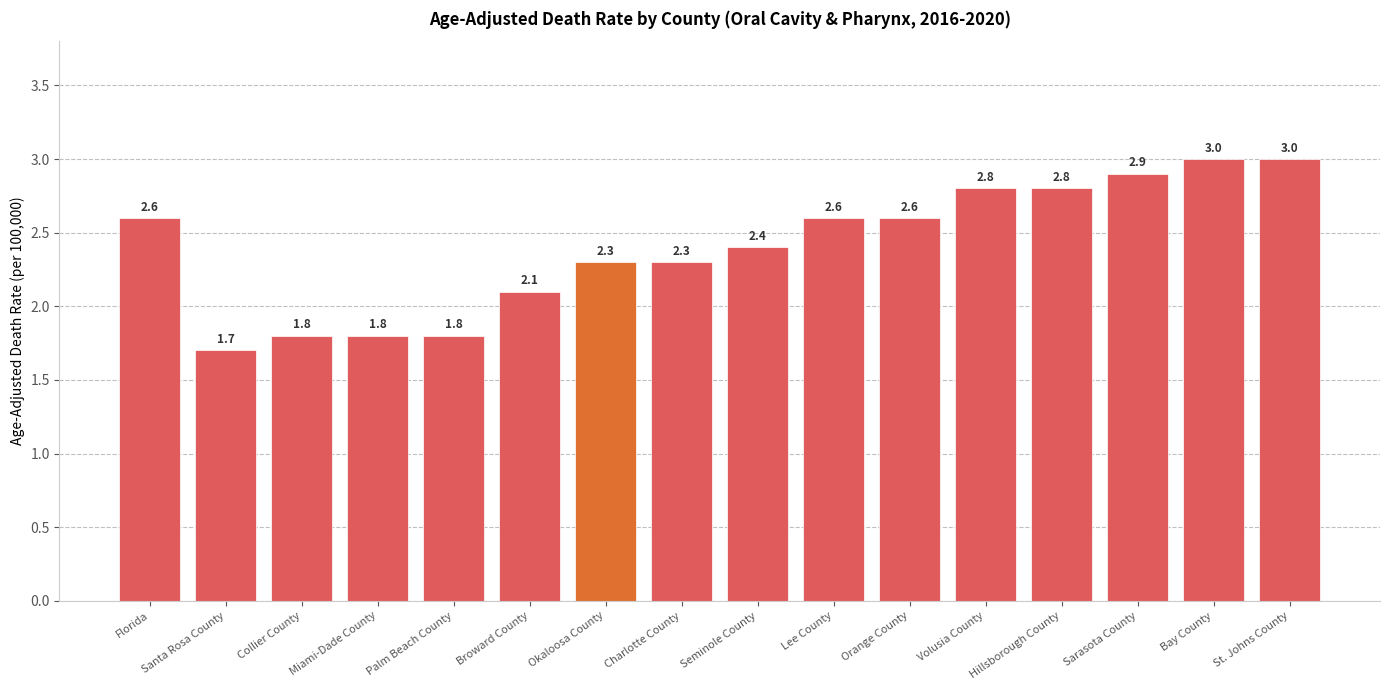

What position from the right is Palm Beach County?

12